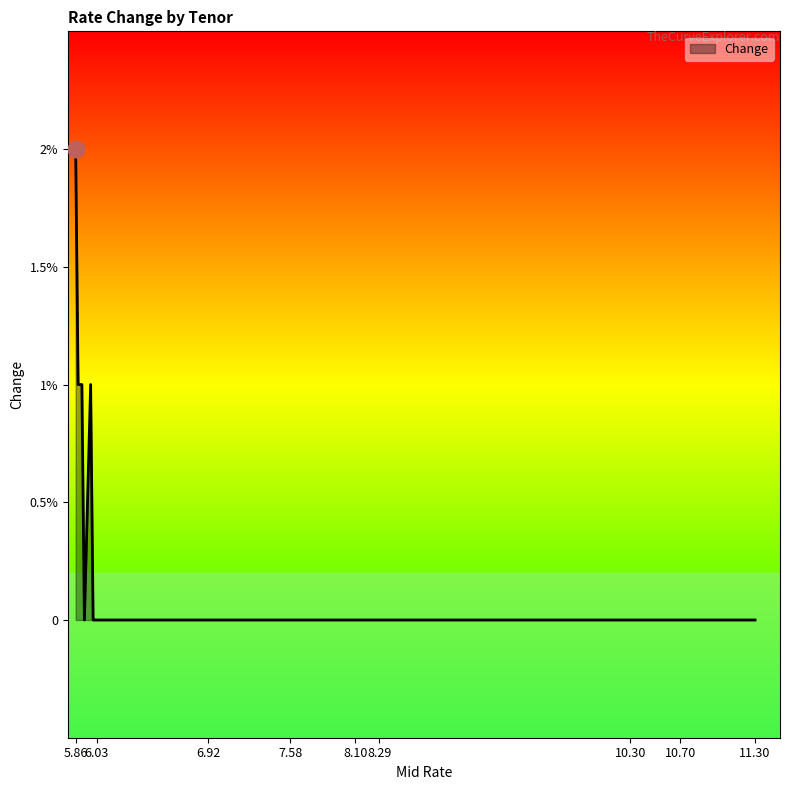

Does the chart display data point markers on the line(s)?

No